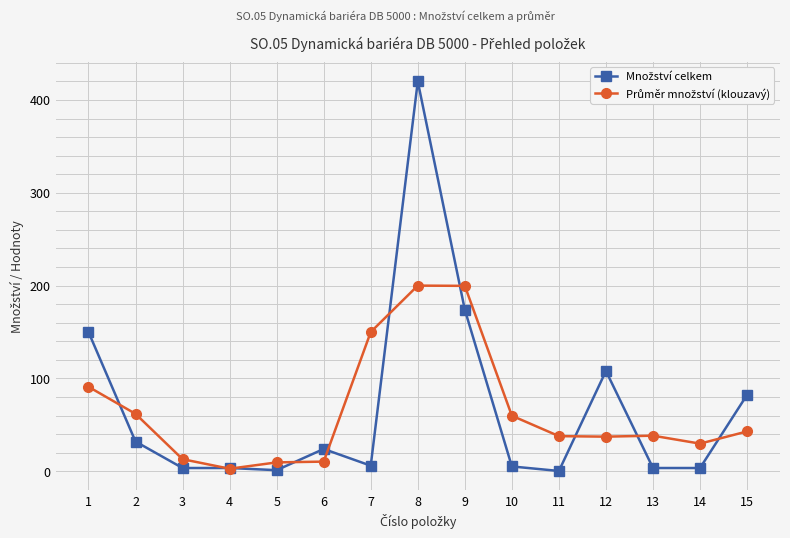

At which category is the sum across all series the highest?

8